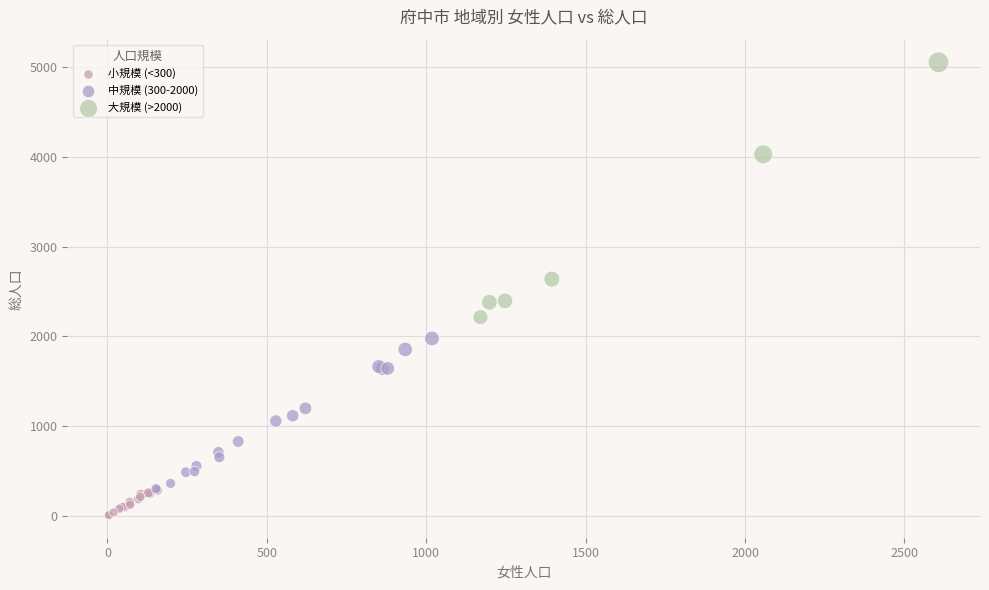

Which series has the largest Y range (max minus min)?

大規模 (>2000)